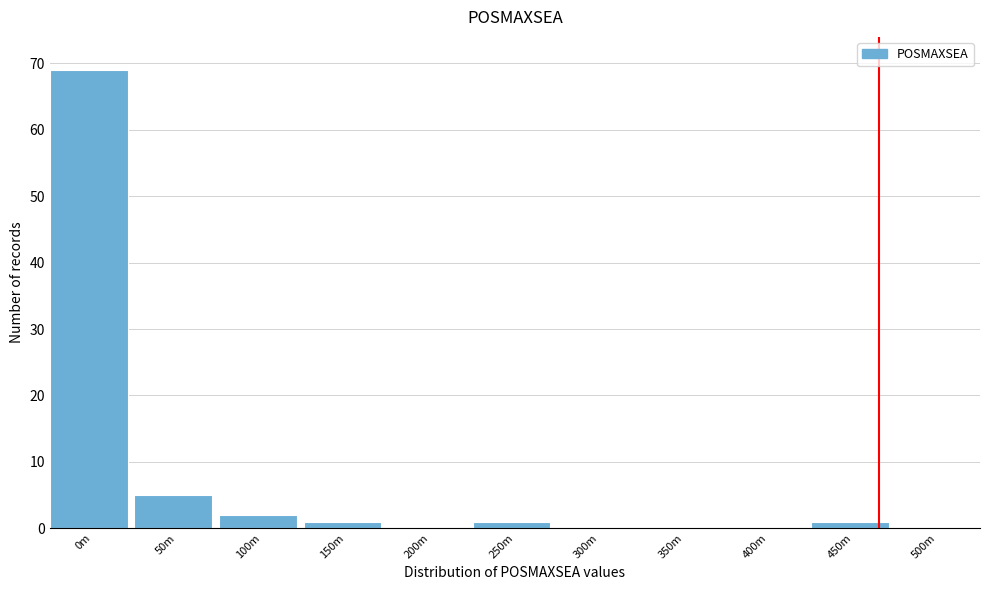

Reading left to right, what are all the values shown in this chart?

0m=69	50m=5	100m=2	150m=1	200m=0	250m=1	300m=0	350m=0	400m=0	450m=1	500m=0